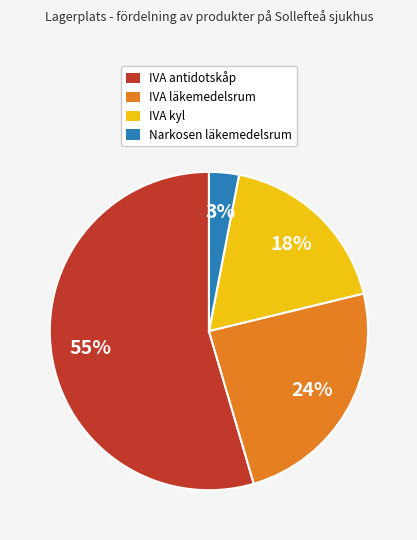

To the nearest percent, what percentage of the pie is IVA kyl?

18%